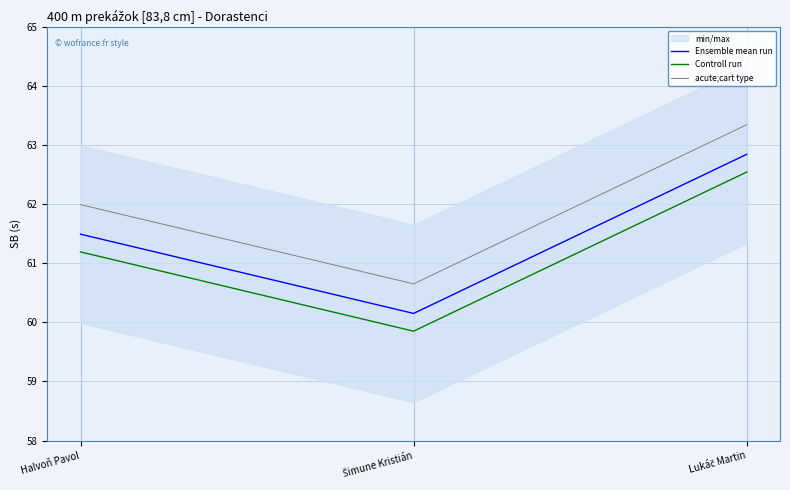

What is the lowest value of the Ensemble mean run series?

60.1